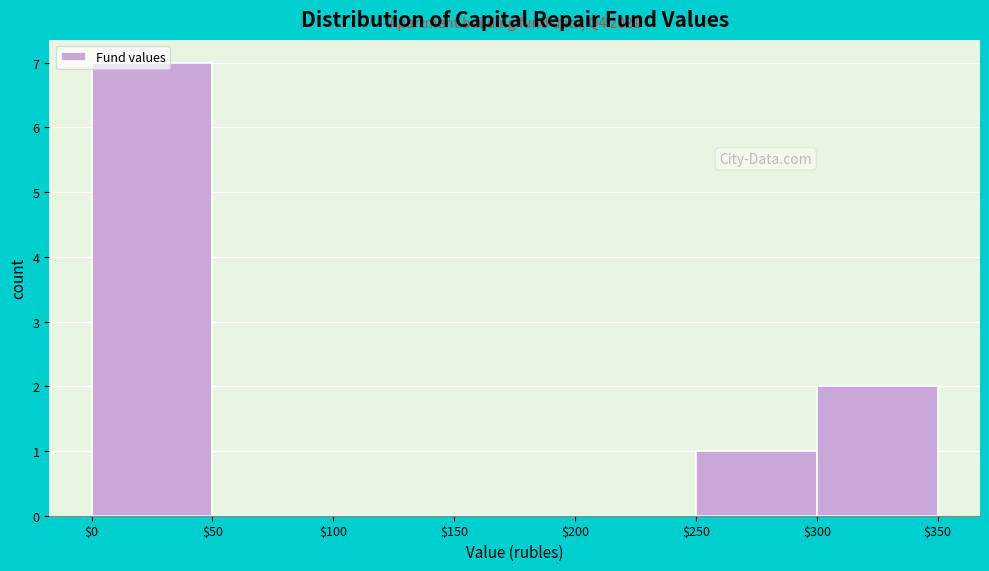

Which range on the x-axis has the tallest bar?

$0 to $50